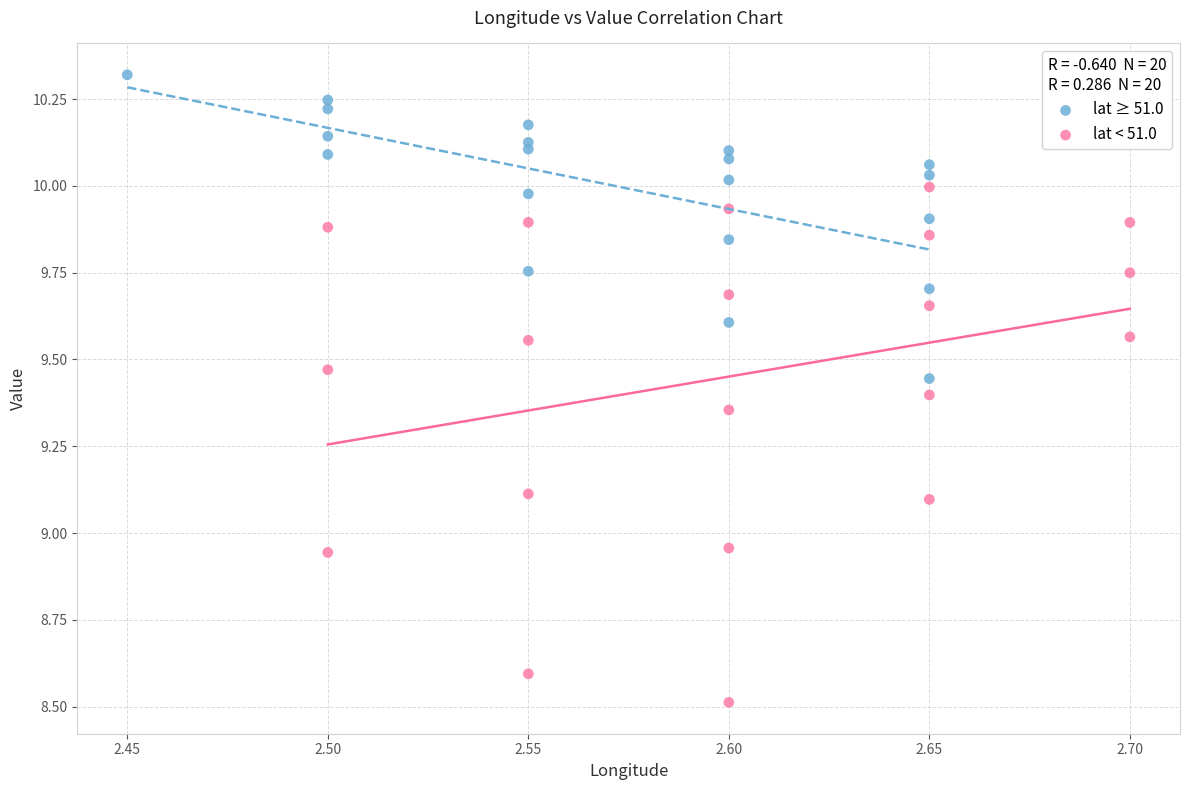

Which series has the largest Y range (max minus min)?

lat < 51.0